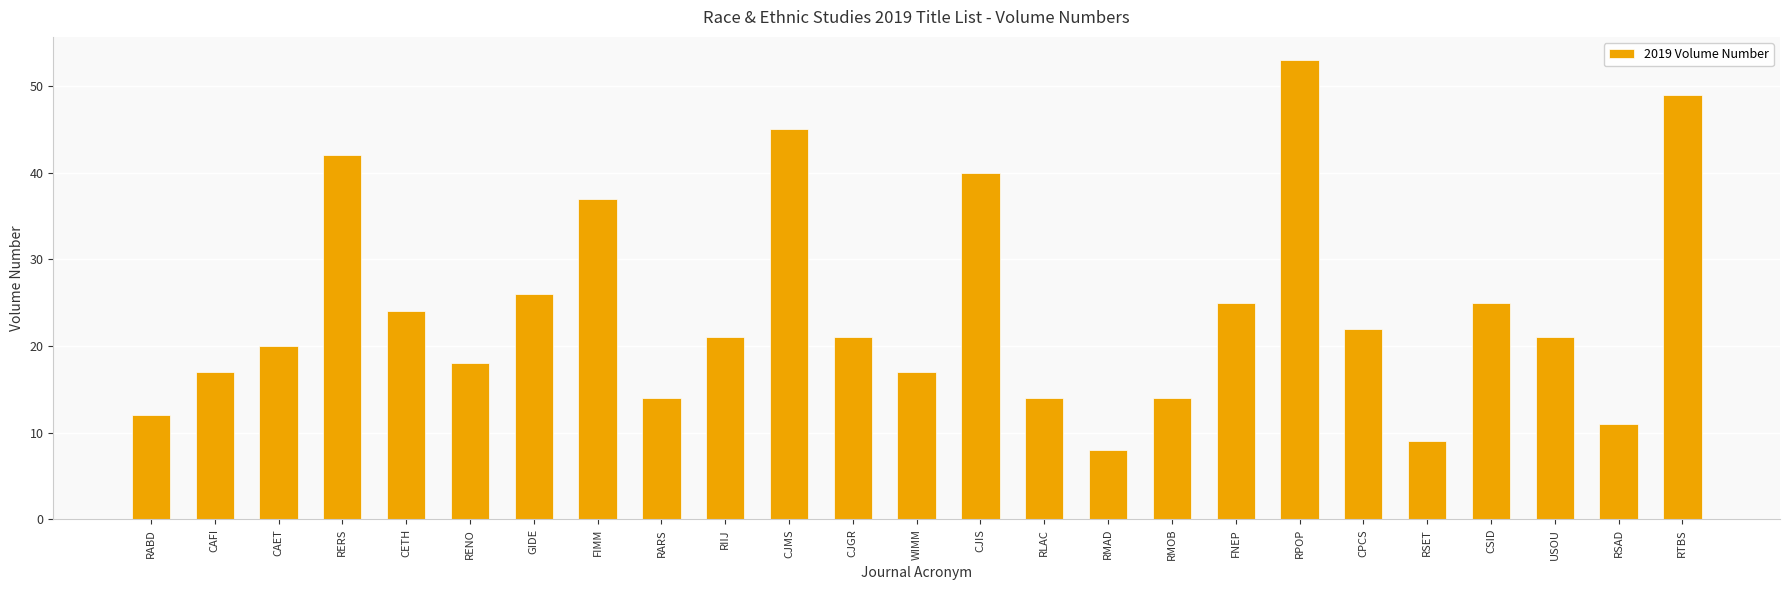

Is it true that the value at CAFI is 17?

True